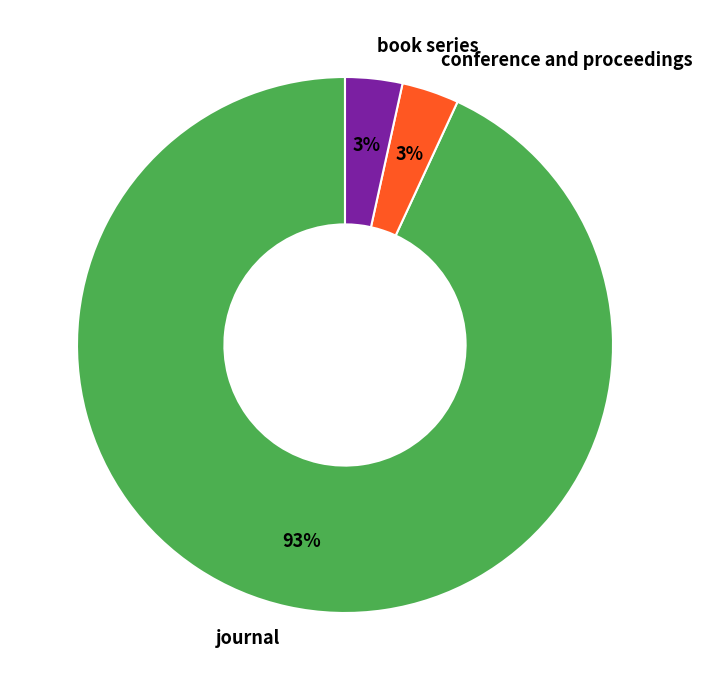

Between journal and book series, which is larger?

journal